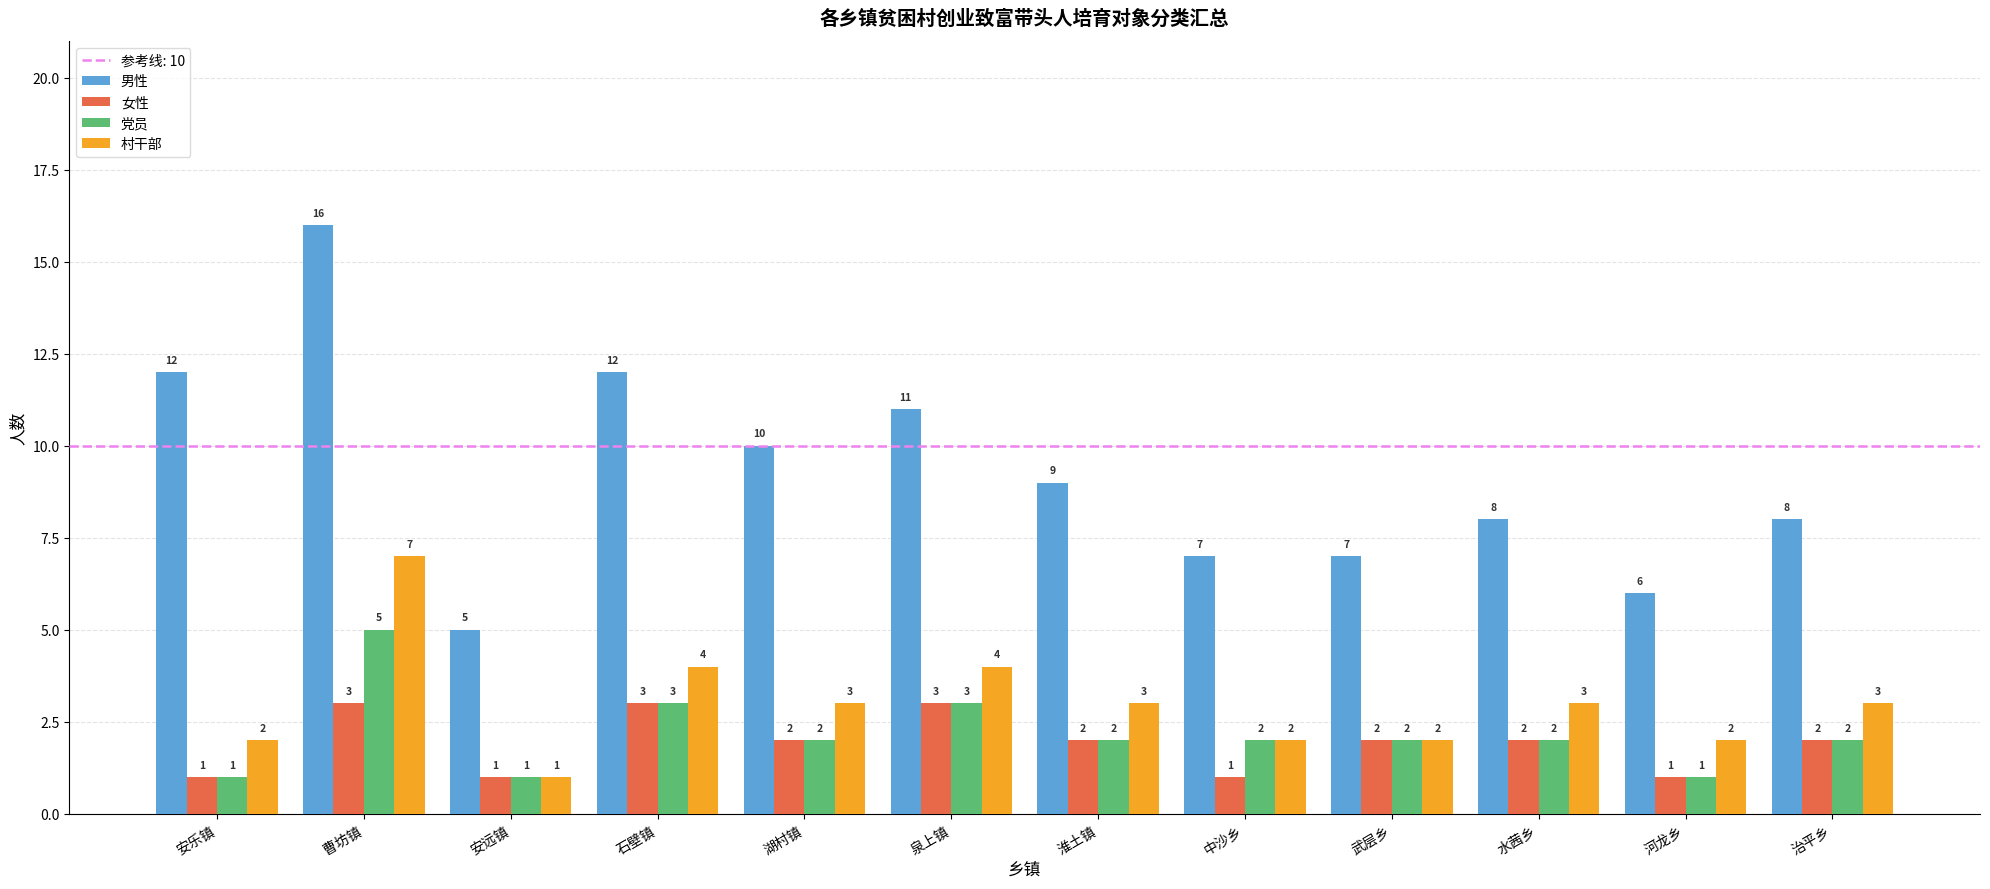

Reading left to right, transcribe all the data shown in this chart.

男性: 12	16	5	12	10	11	9	7	7	8	6	8
女性: 1	3	1	3	2	3	2	1	2	2	1	2
党员: 1	5	1	3	2	3	2	2	2	2	1	2
村干部: 2	7	1	4	3	4	3	2	2	3	2	3